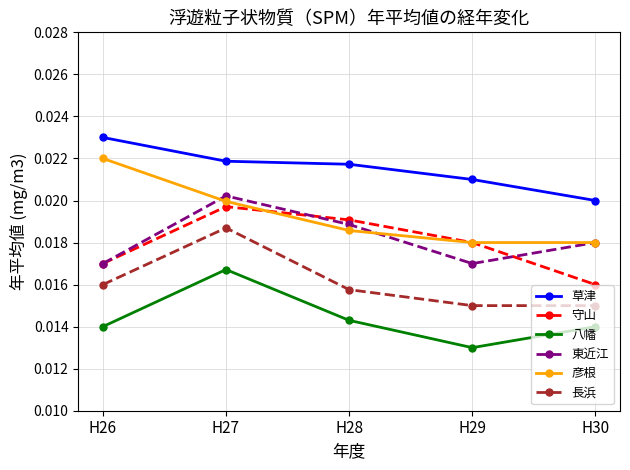

True or false: 長浜 and 東近江 cross at least once.

False